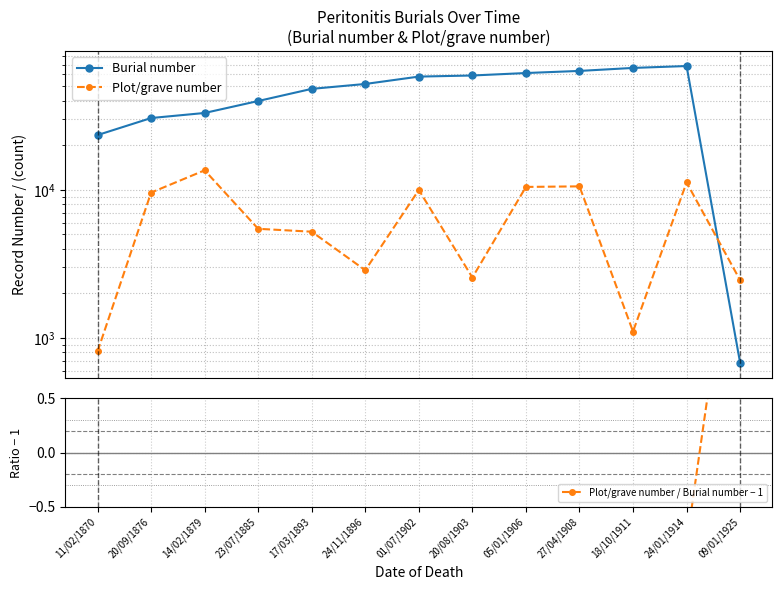

Which series has the widest spread of values?

Burial number